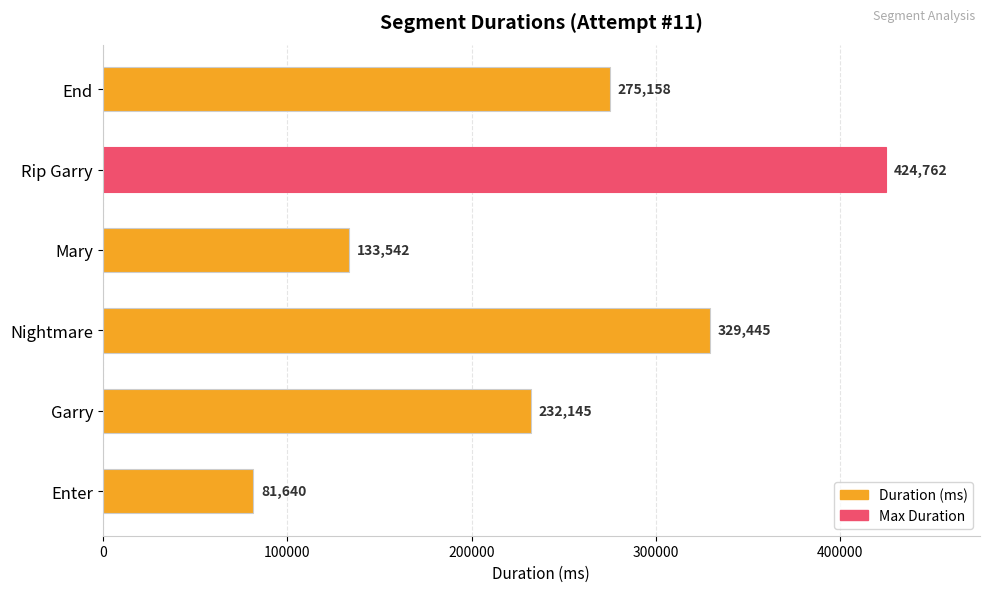

Count the values in the range 133542 to 329445.

4